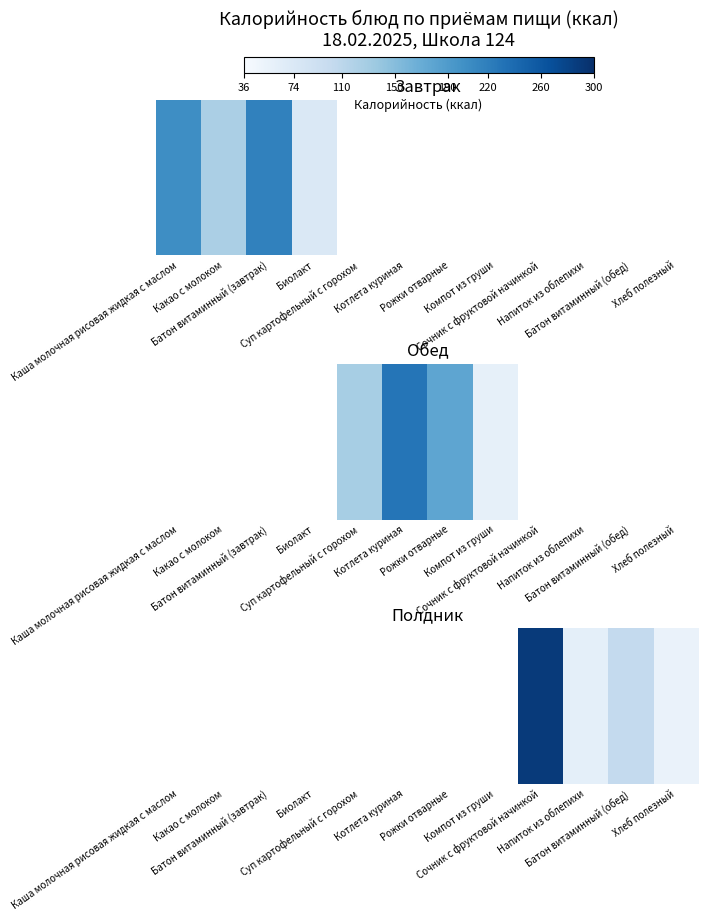

What is the minimum value shown in the chart?

53.0